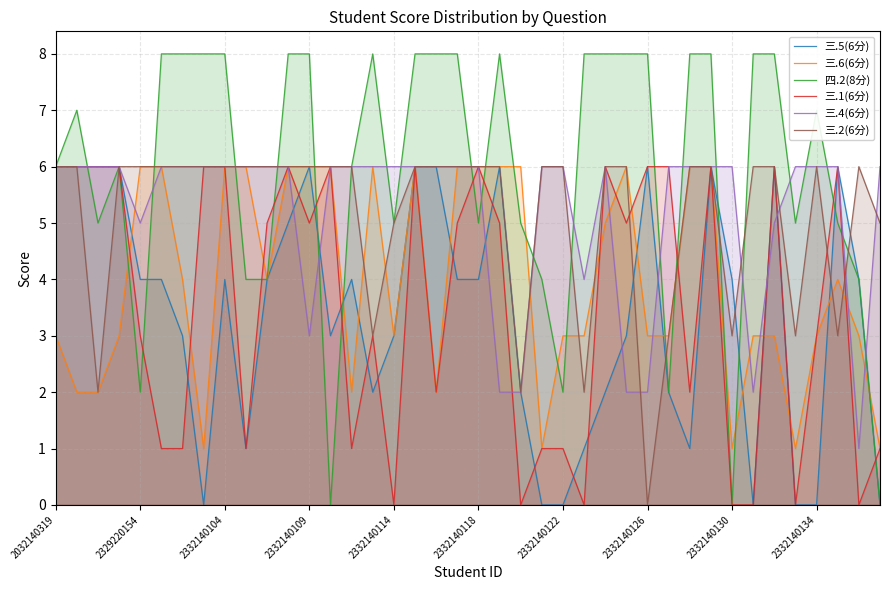

At 21, list the series in order from smallest to largest.

三.4(6分), 三.1(6分), 三.5(6分), 三.6(6分), 三.2(6分), 四.2(8分)